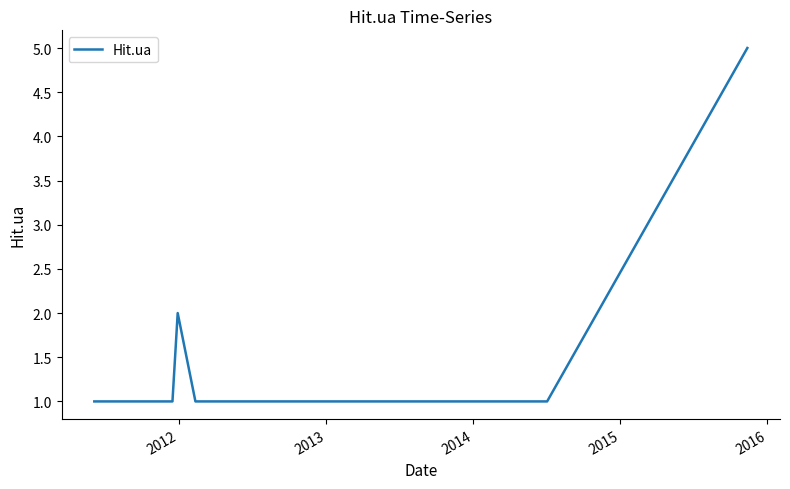

What is the difference between the second highest and second lowest values?

1